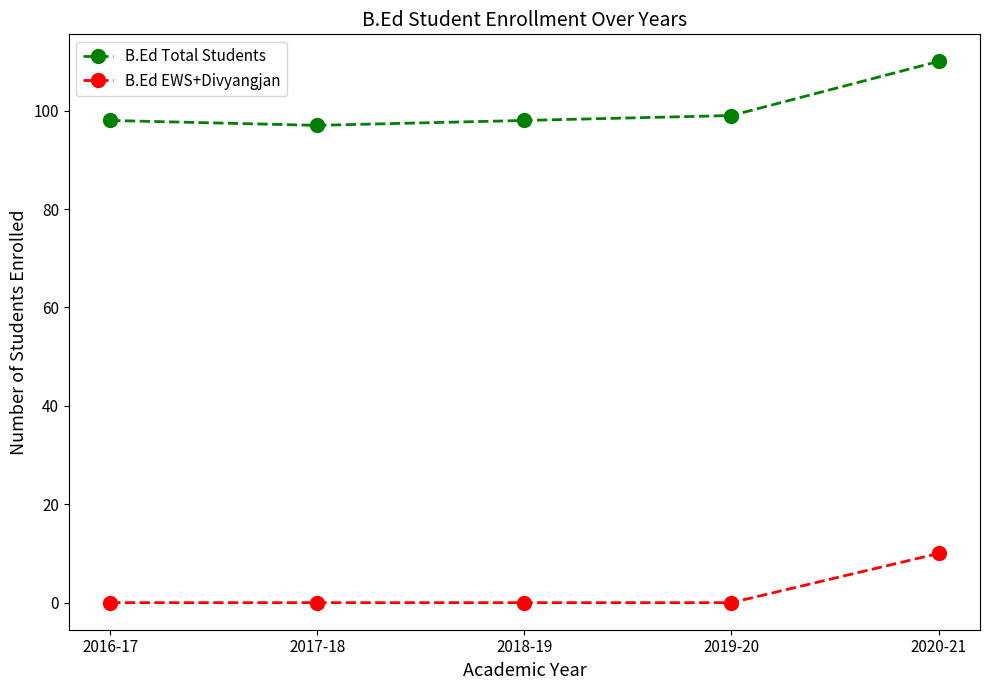

Reading left to right, list all the values displayed in this chart.

B.Ed Total Students: 2016-17=98	2017-18=97	2018-19=98	2019-20=99	2020-21=110
B.Ed EWS+Divyangjan: 2016-17=0	2017-18=0	2018-19=0	2019-20=0	2020-21=10